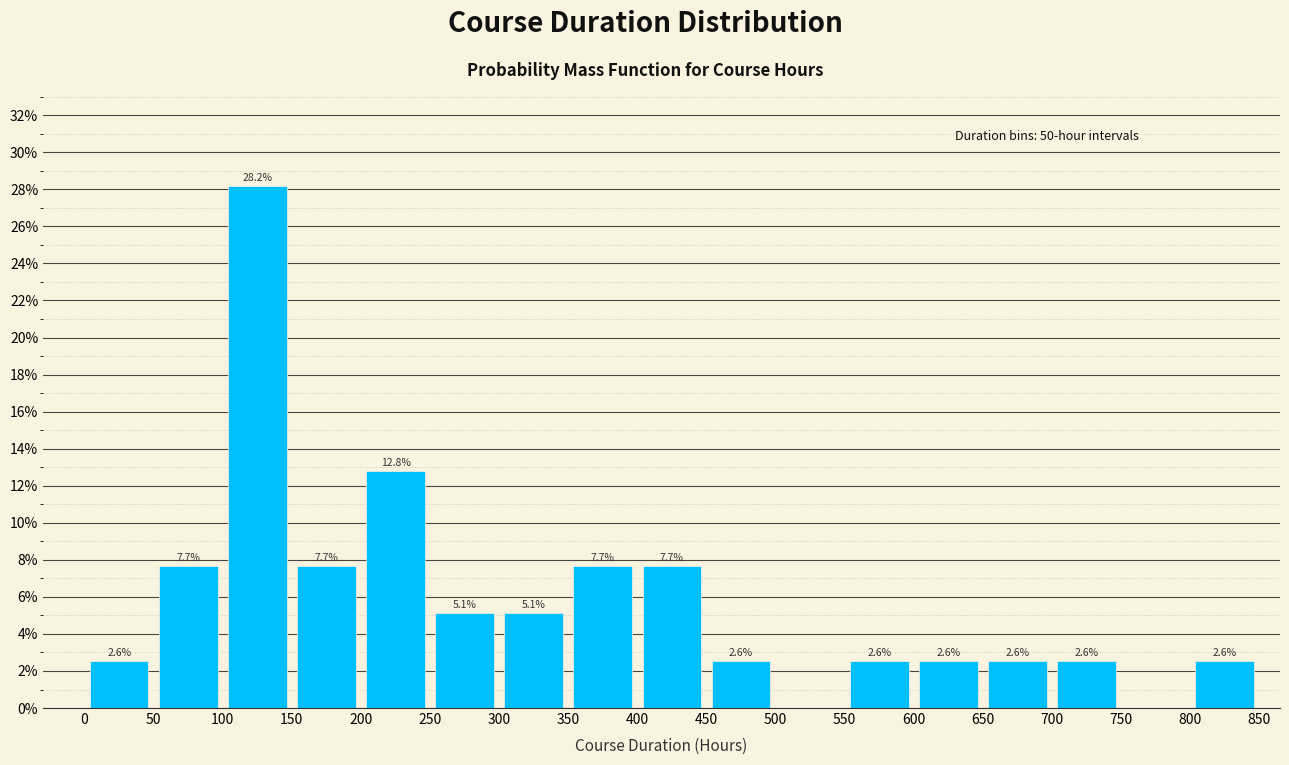

Over which range of the x-axis is the bar tallest?

100 to 150